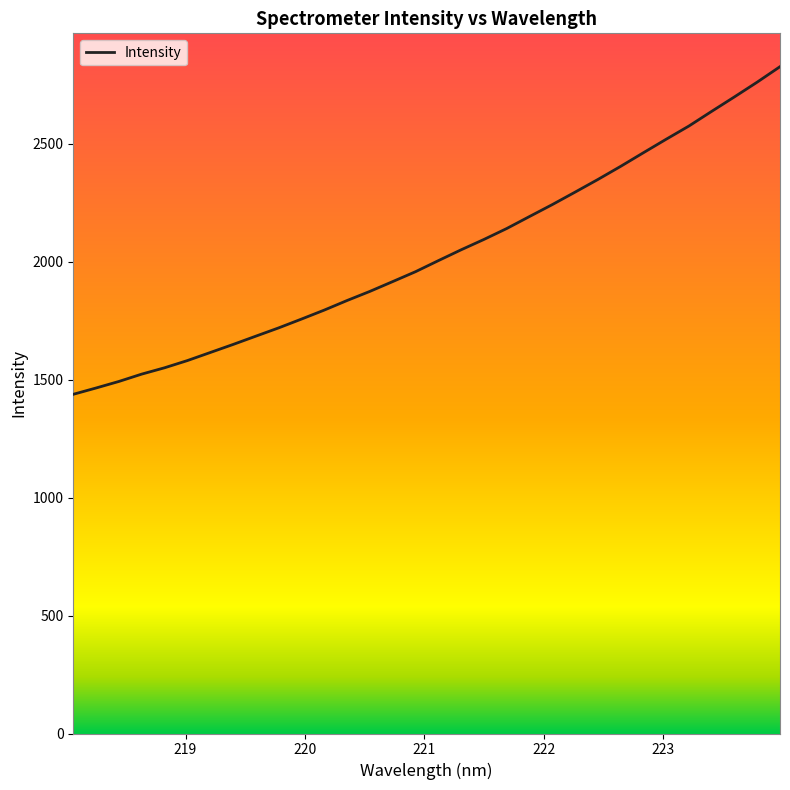

What is the average value?

2034.4